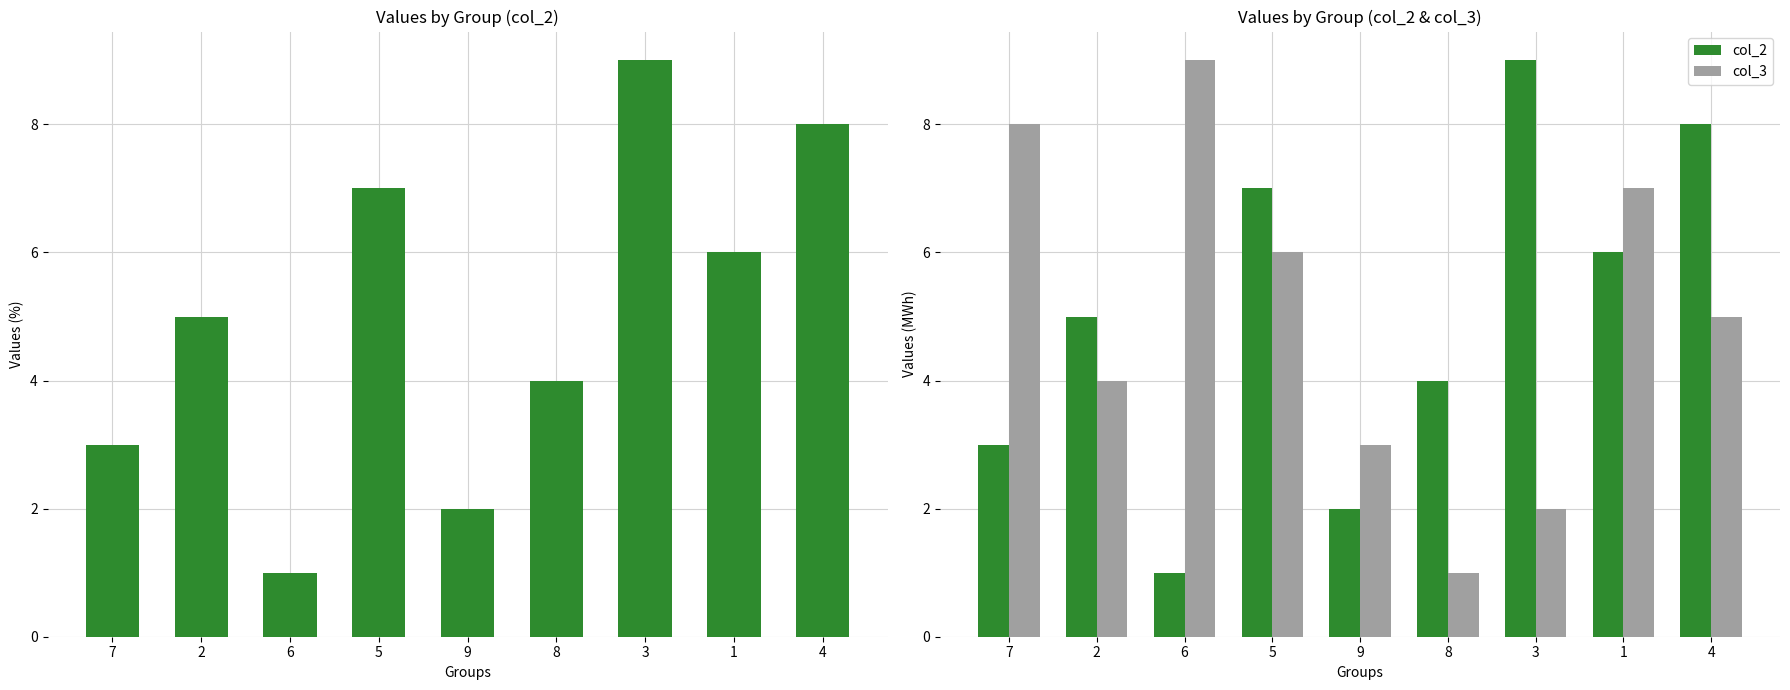

What is the approximate value of col_3 at 2?

4